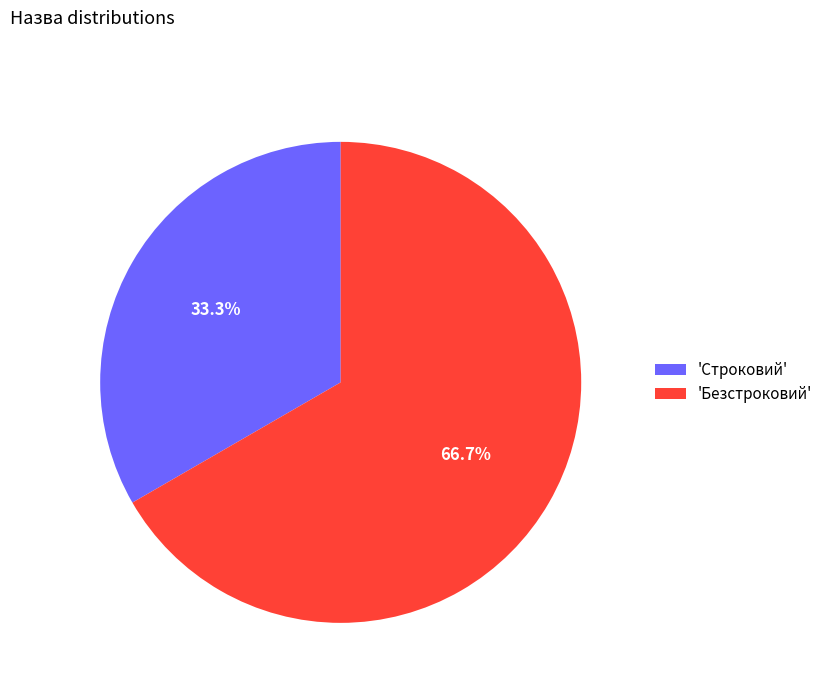

Is there any slice that represents more than half of the pie?

Yes